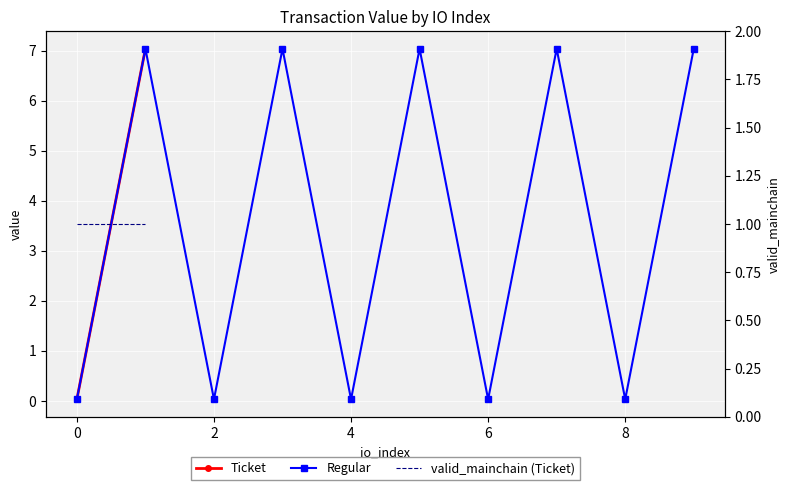

Reading left to right, transcribe all the data shown in this chart.

Ticket: 0.0	0.0	0.0	0.0	0.0	7.0	7.0	7.0	7.0	7.0
Regular: 0.0	7.0	0.0	7.0	0.0	7.0	0.0	7.0	0.0	7.0
valid_mainchain (Ticket): 1.0	1.0	1.0	1.0	1.0	1.0	1.0	1.0	1.0	1.0